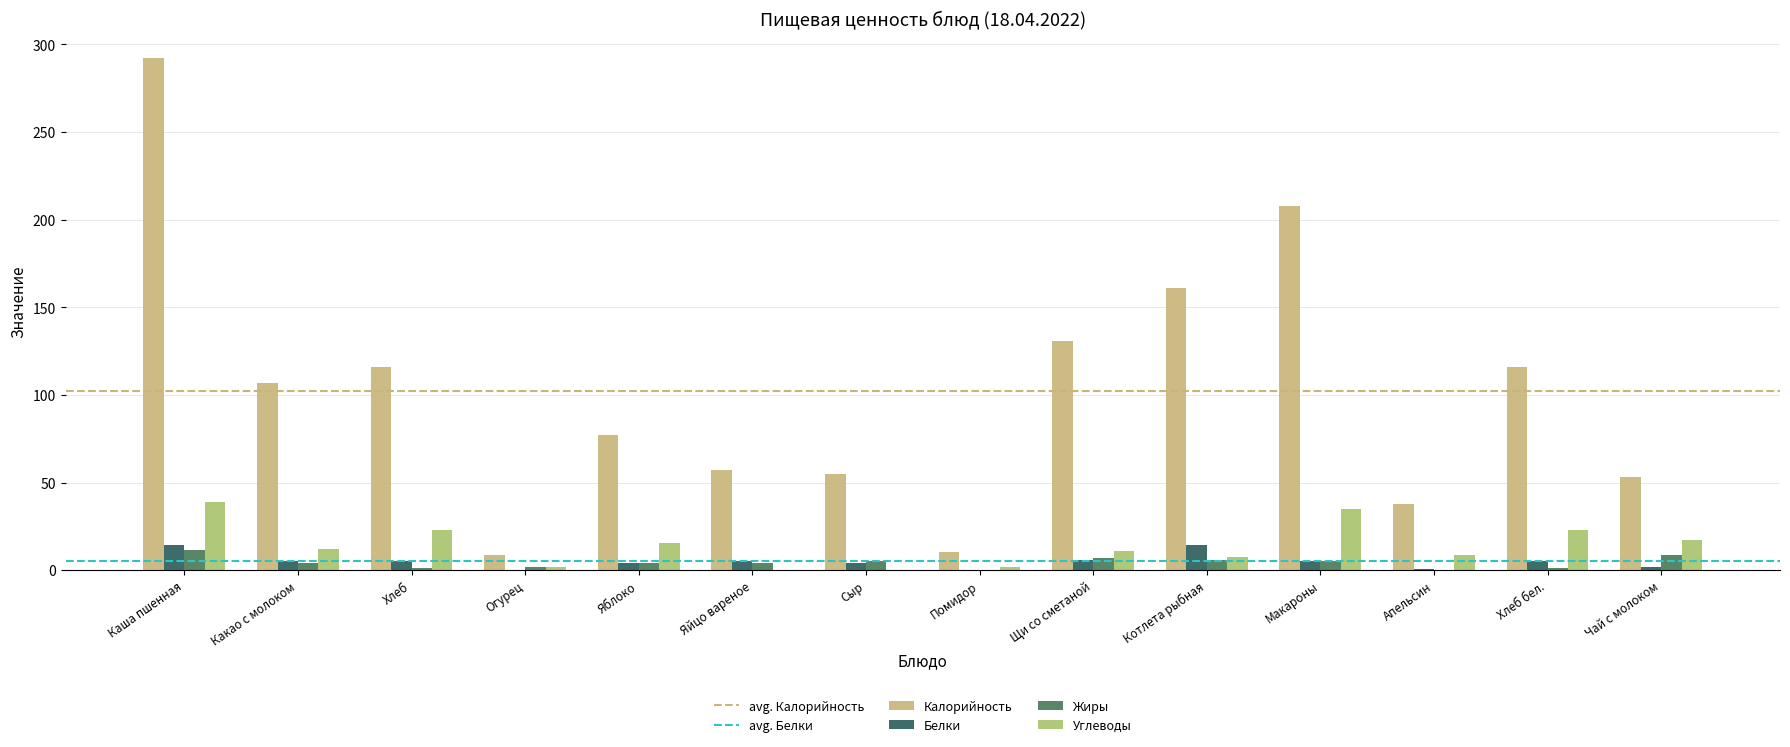

Are the bars horizontal?

No